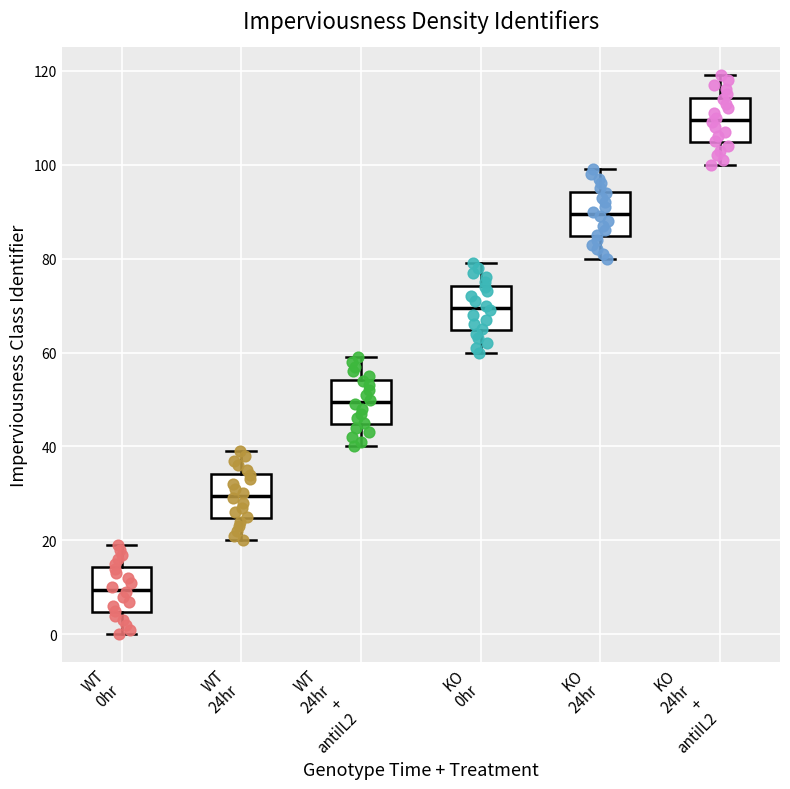

Reading left to right, read every box against the y-axis: the position of its median line, the range the box covers, and the ends of its whiskers. The values are not printed on the chart, so give them approximately, as read against the axis.

WT 0hr: median 10, box 4 to 14, whiskers 0 to 20
WT 24hr: median 30, box 24 to 34, whiskers 20 to 40
WT 24hr + antiIL2: median 50, box 44 to 54, whiskers 40 to 60
KO 0hr: median 70, box 64 to 74, whiskers 60 to 80
KO 24hr: median 90, box 84 to 94, whiskers 80 to 100
KO 24hr + antiIL2: median 110, box 104 to 114, whiskers 100 to 120